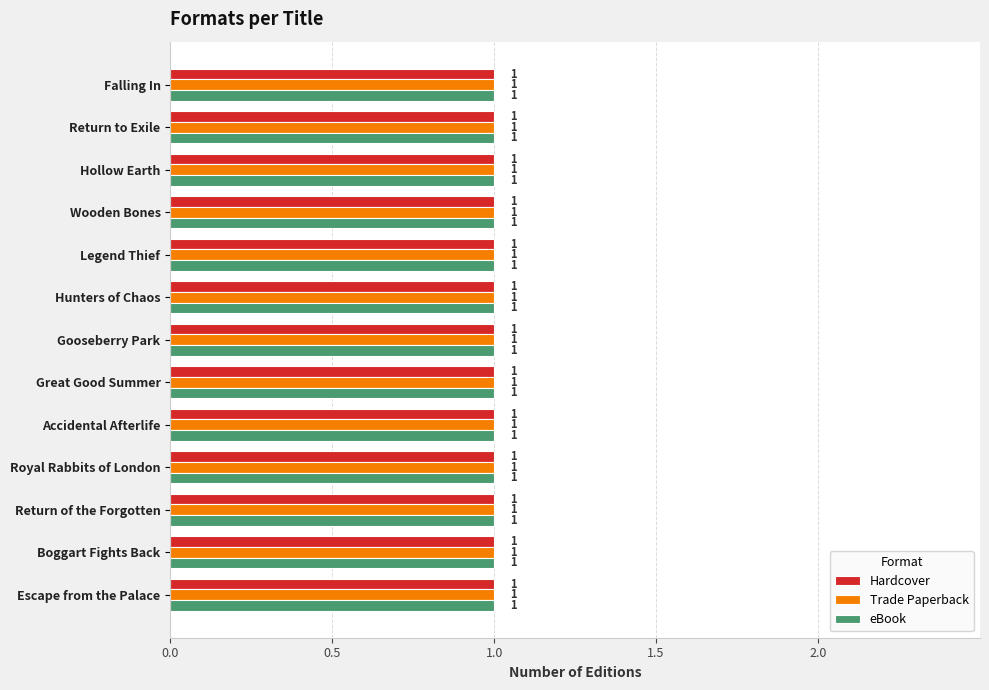

What are all the series names shown in the legend?

Hardcover, Trade Paperback, eBook